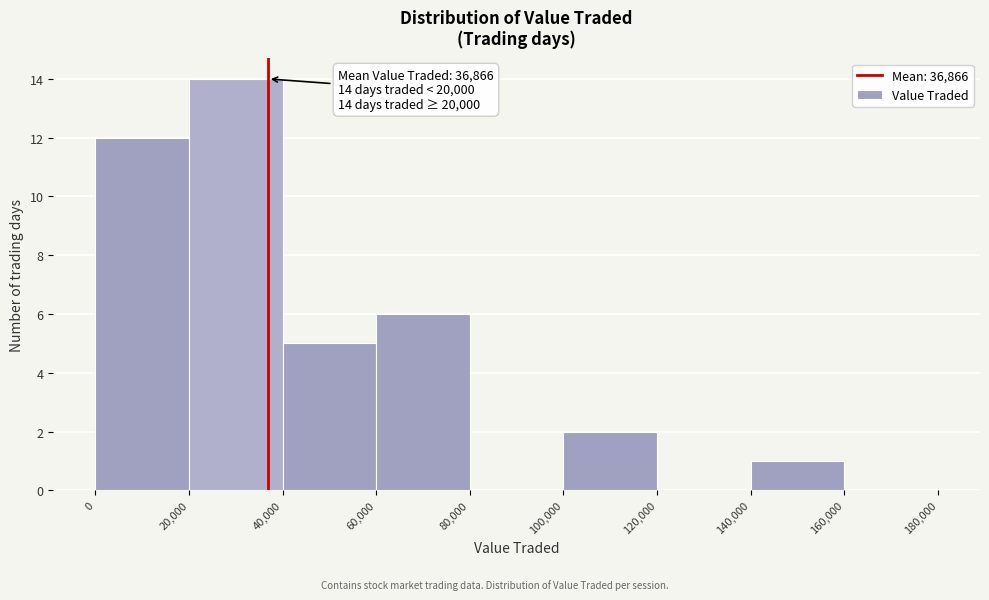

Which range on the x-axis has the tallest bar?

20,000 to 40,000